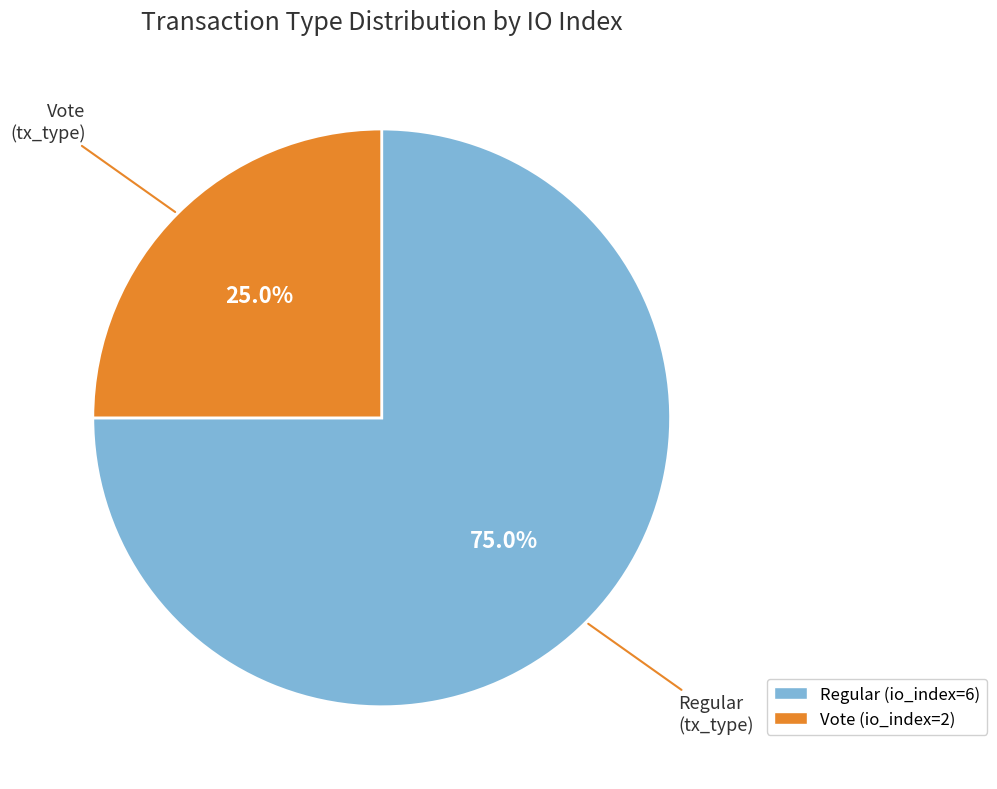

To the nearest percent, what is the combined percentage of Vote (io_index=2) and Regular (io_index=6)?

100%